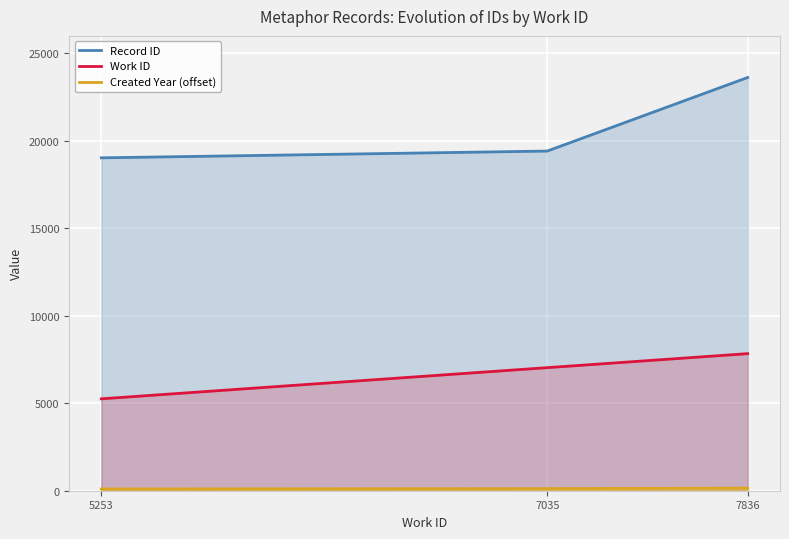

Reading right to left, transcribe all the data shown in this chart.

Record ID: 7836=23622	7035=19416	5253=19029
Work ID: 7836=7836	7035=7035	5253=5253
Created Year (offset): 7836=150	7035=120	5253=100